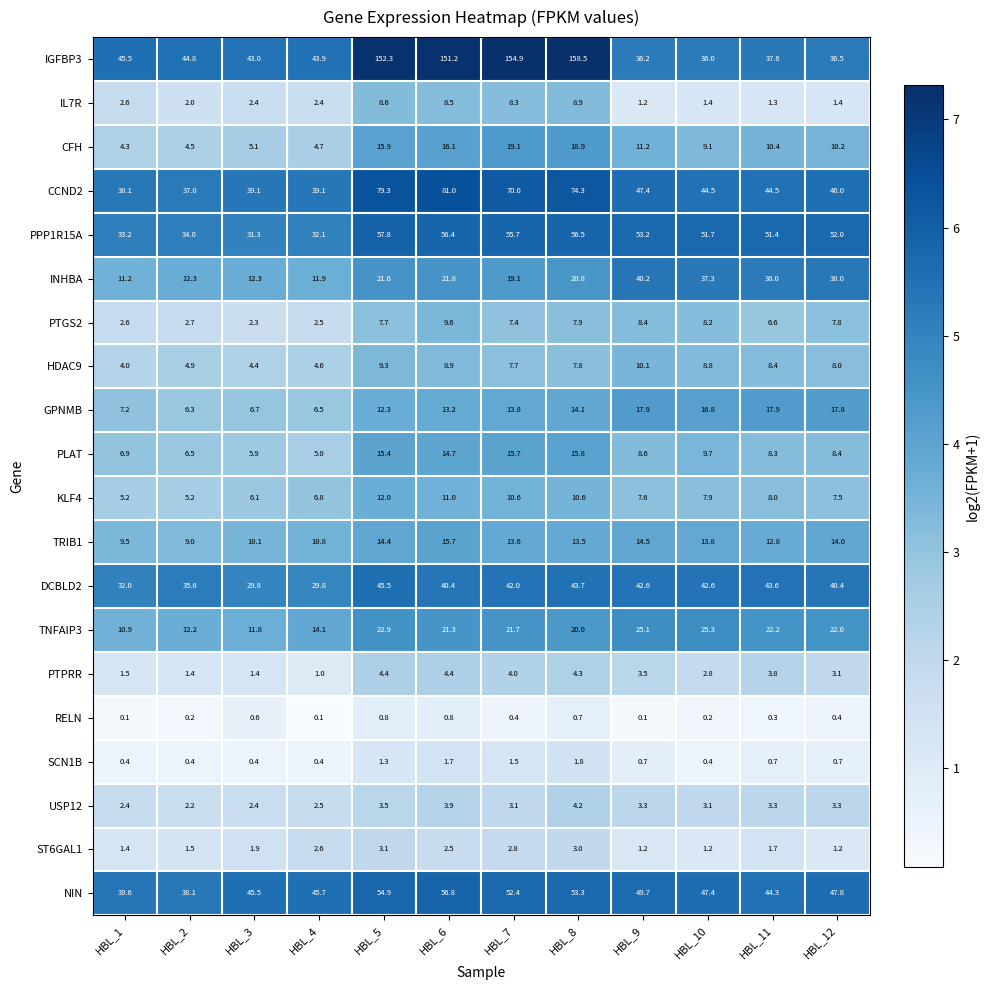

Where is PTGS2 nearest to the value 5?

HBL_11